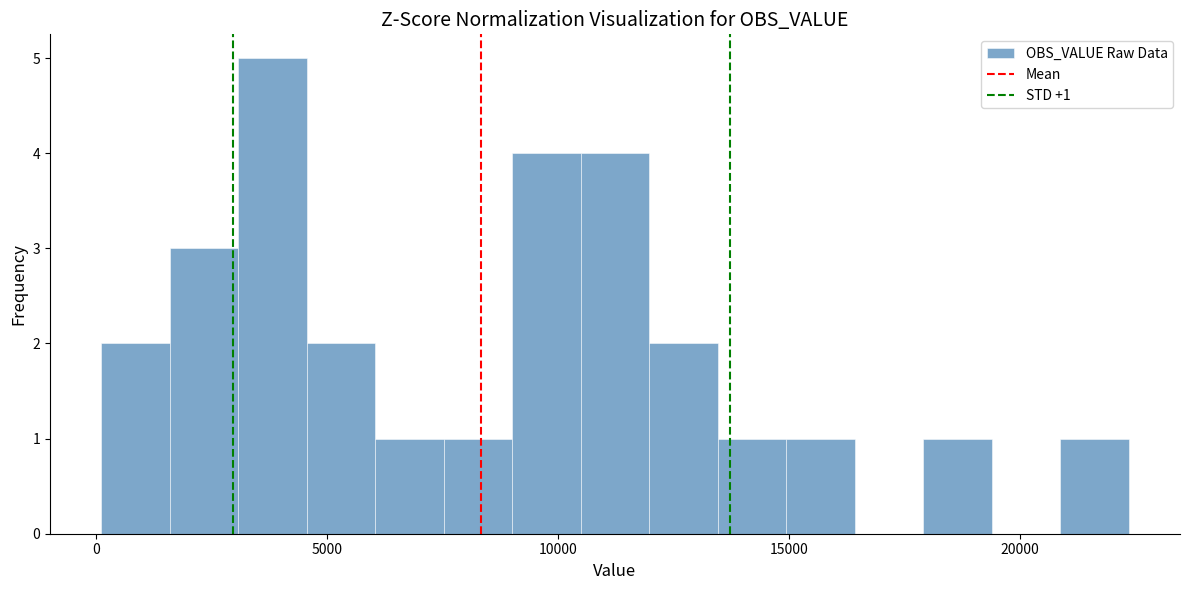

Read against the x-axis, roughly where is the centre of the tallest bar?

4000